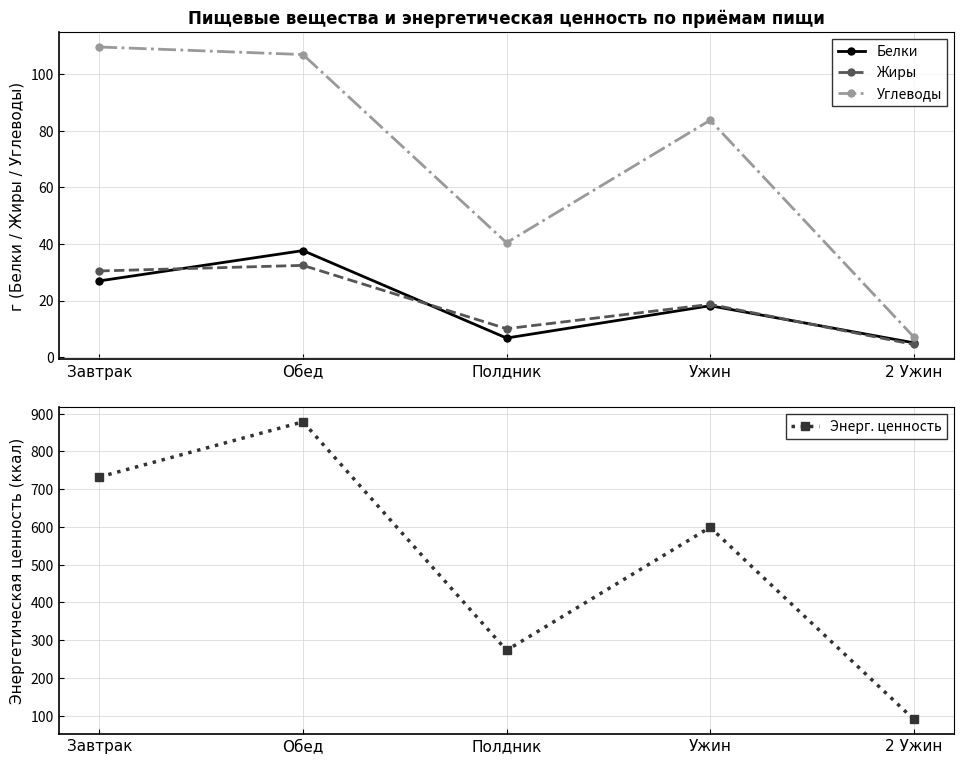

At which category is the sum across all series the highest?

Обед